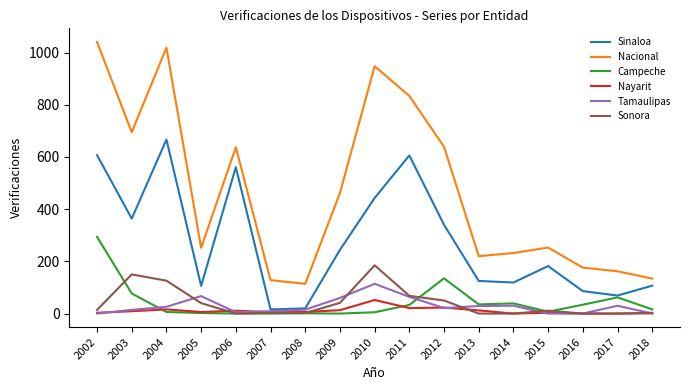

Count the number of categories in the chart.

17